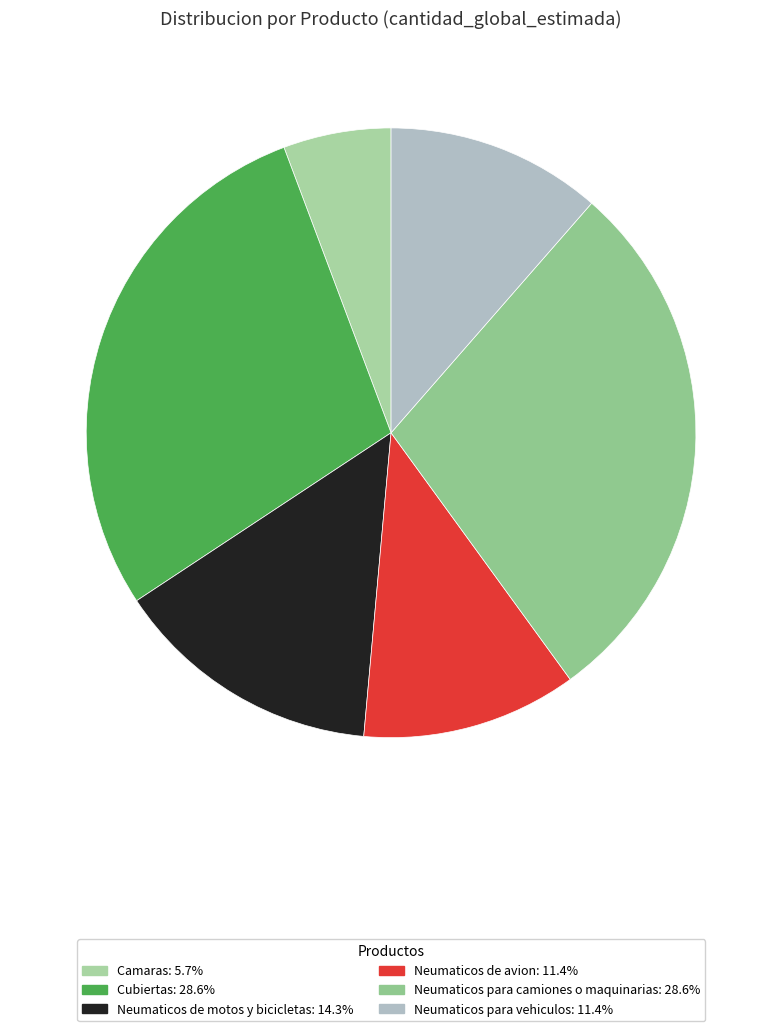

What portion of the pie excludes Cubiertas?

71.4%